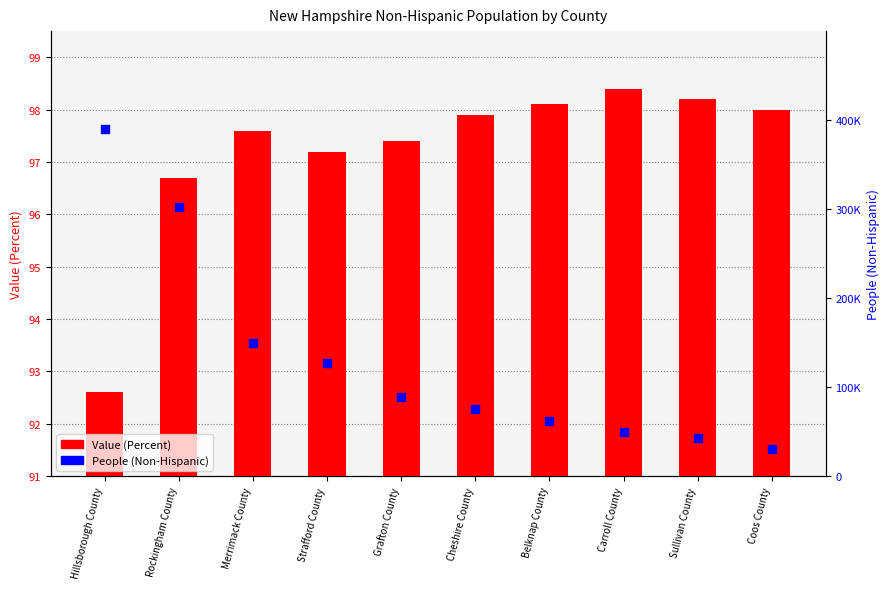

Which series has the largest Y range (max minus min)?

People (Non-Hispanic)